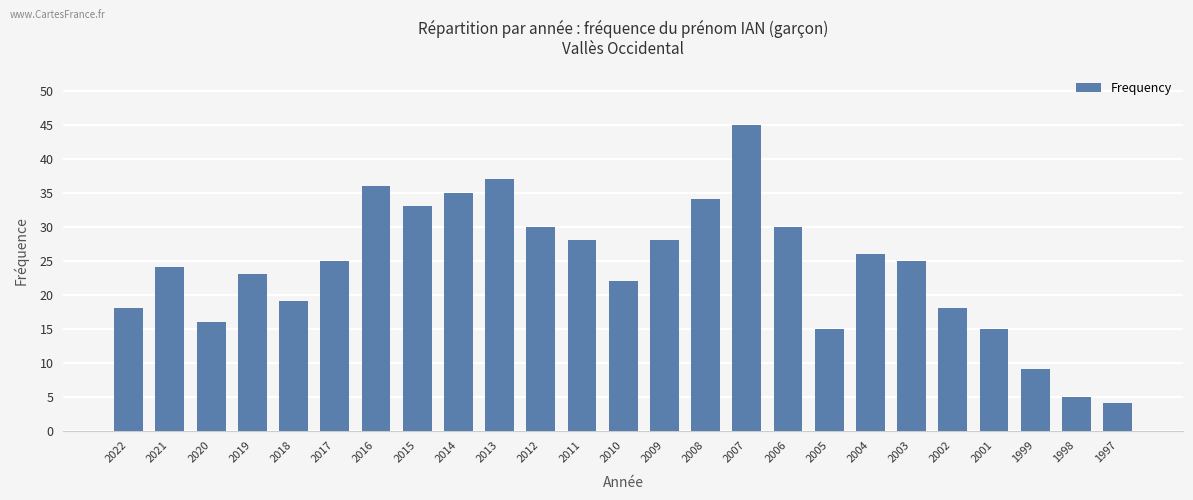

The chart shows a value of 29 at 2002. True or false?

False